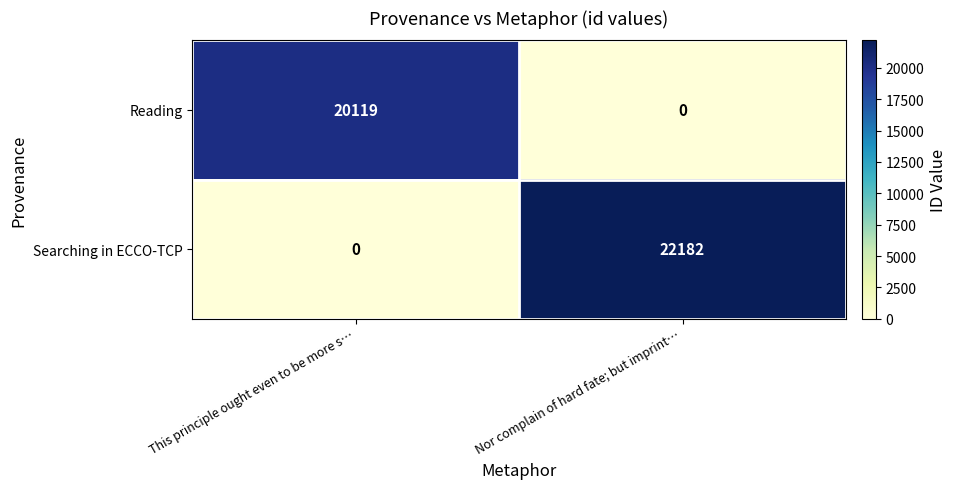

Reading left to right, transcribe all the data shown in this chart.

Reading: This principle ought even to be more s…=20119	Nor complain of hard fate; but imprint…=0
Searching in ECCO-TCP: This principle ought even to be more s…=0	Nor complain of hard fate; but imprint…=22182